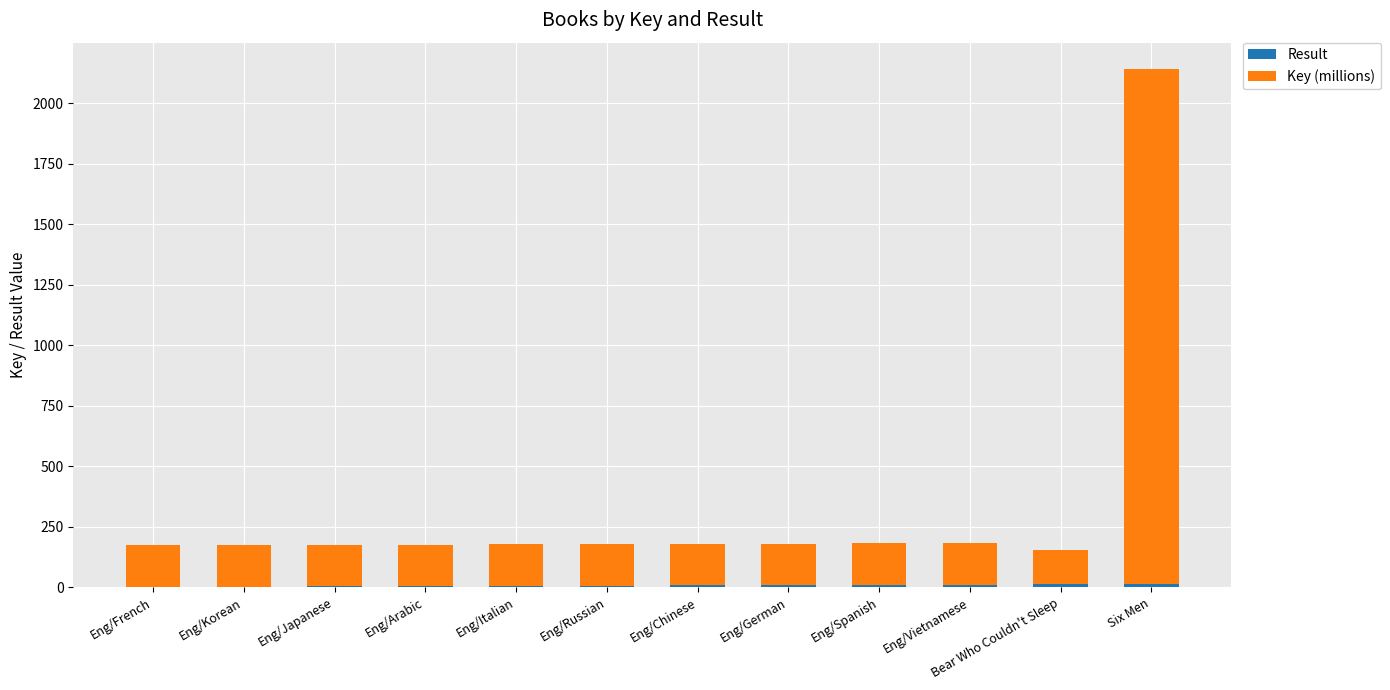

At which category is the sum across all series the highest?

Six Men